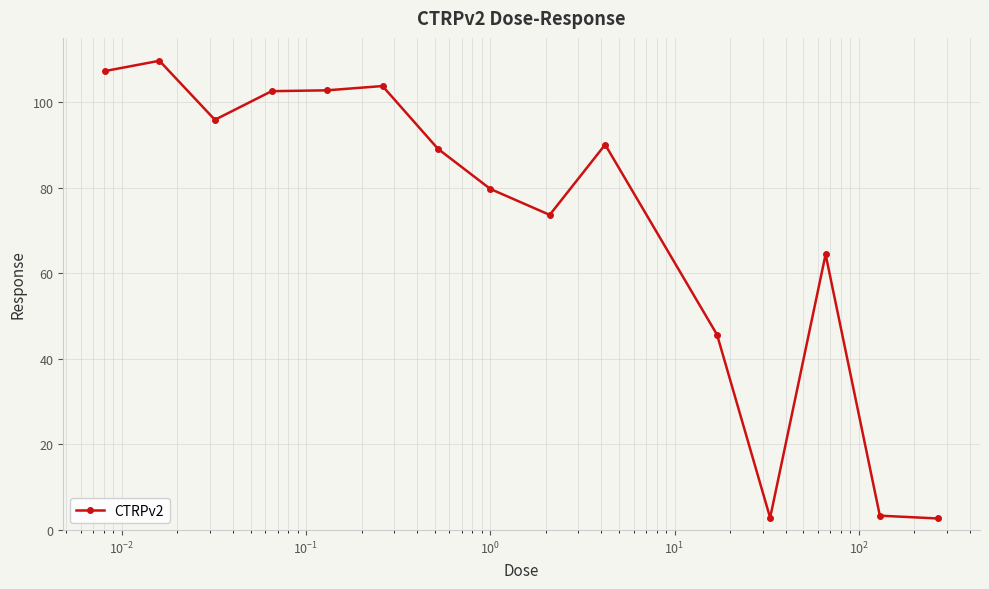

What is the average value?

71.5